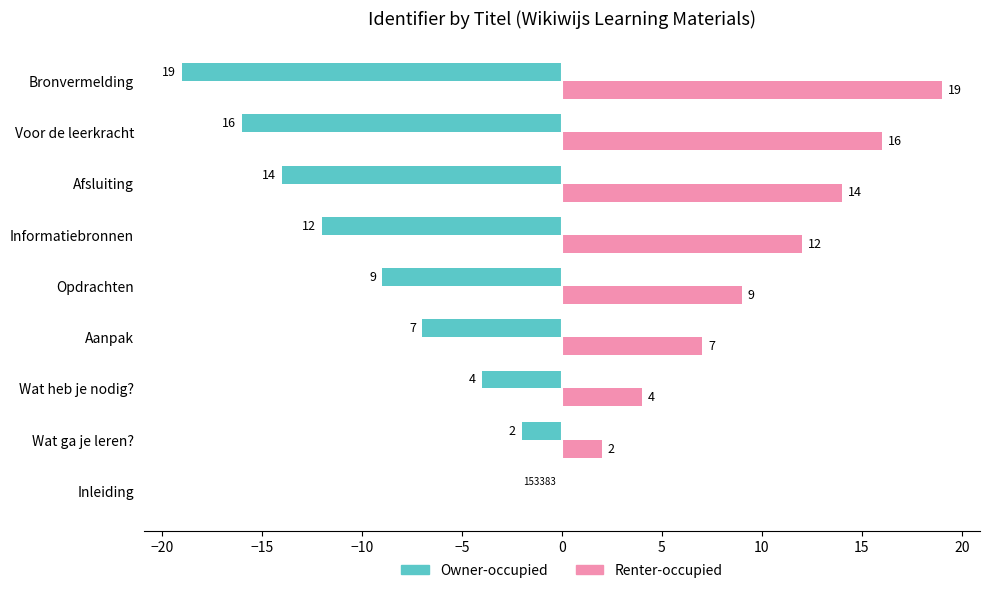

At which label does Renter-occupied reach its peak?

Bronvermelding